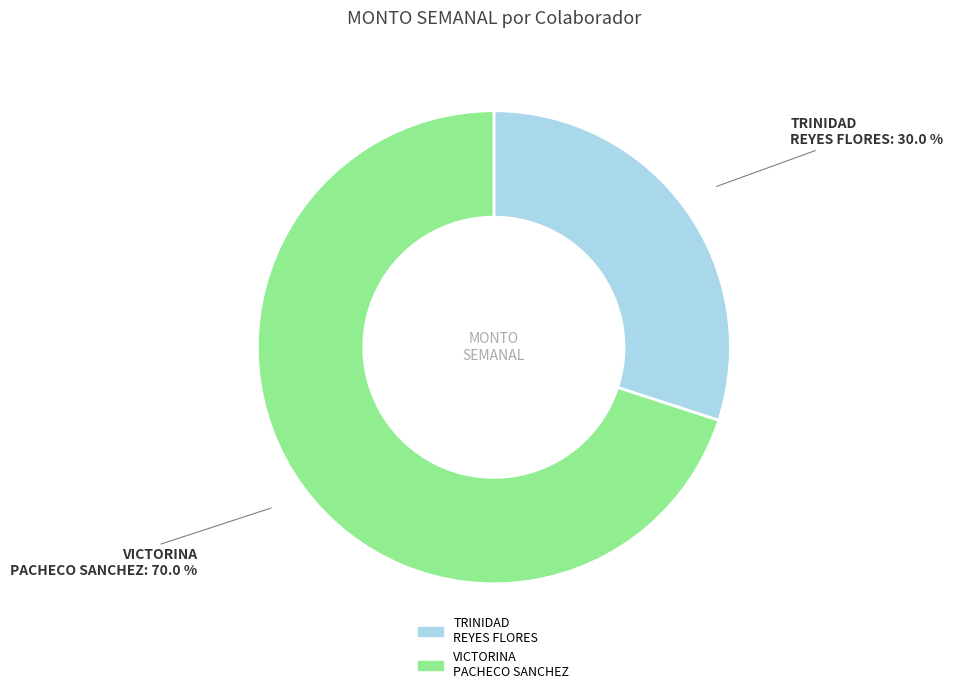

Does any single category account for the majority?

Yes